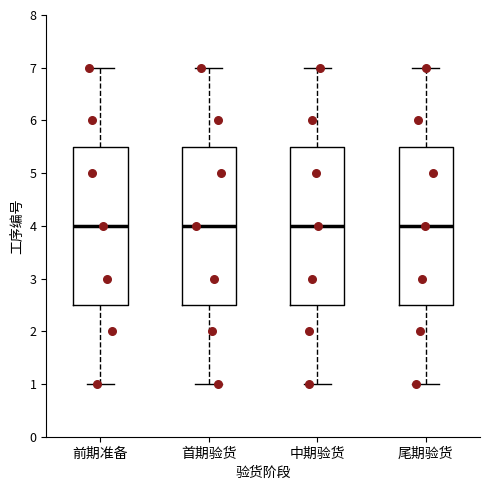

Where is the upper edge of the box for 首期验货 on the y-axis? The values are not printed on the chart, so give them approximately, as read against the axis.

5.5